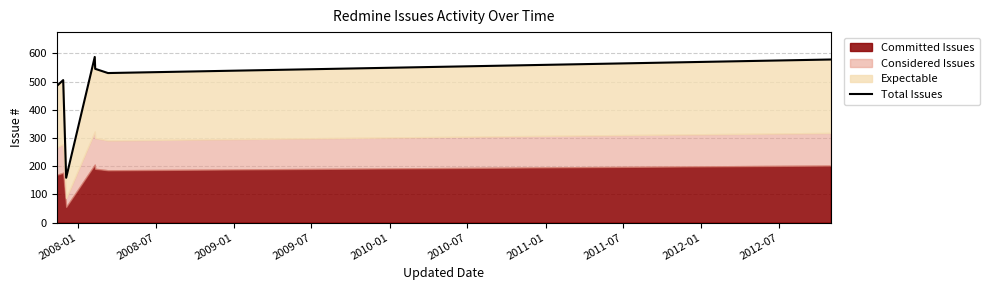

What is the label of the 1st point from the left?

2008-01